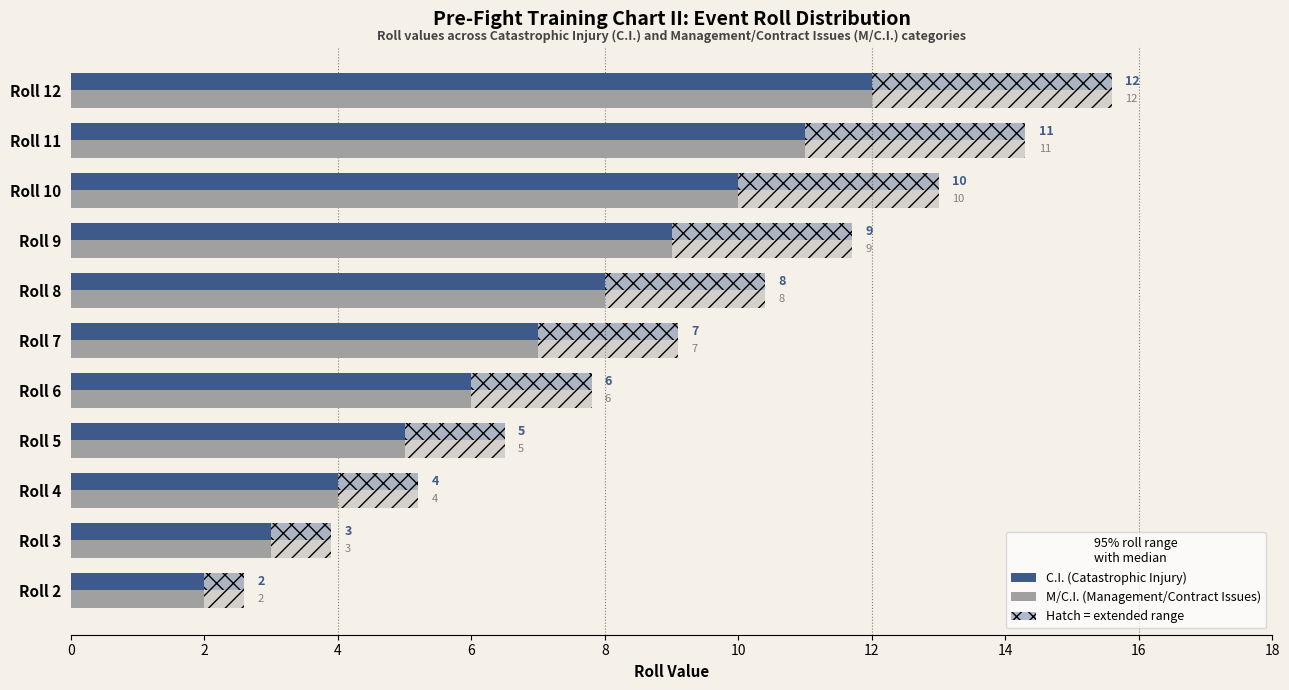

At Roll 9, list the series in order from largest to smallest.

C.I. (Catastrophic Injury), M/C.I. (Management/Contract Issues)